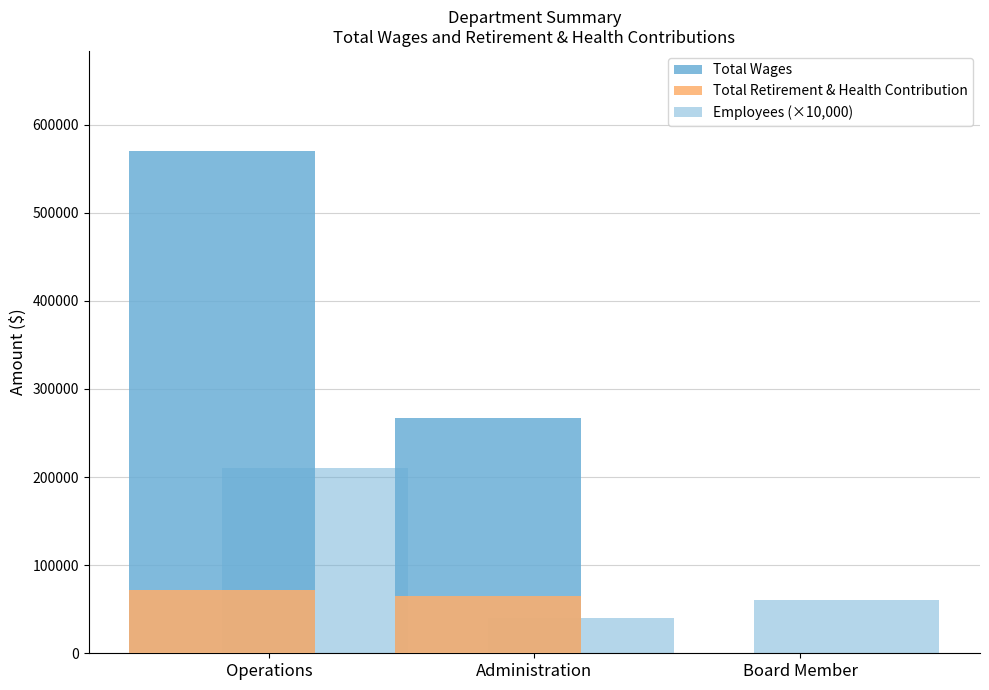

Are the bars grouped side by side (vs. stacked)?

Yes